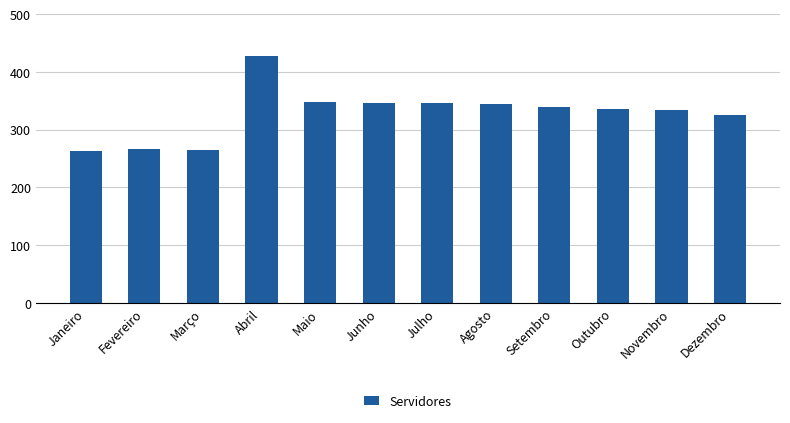

What is the maximum value shown in the chart?

428